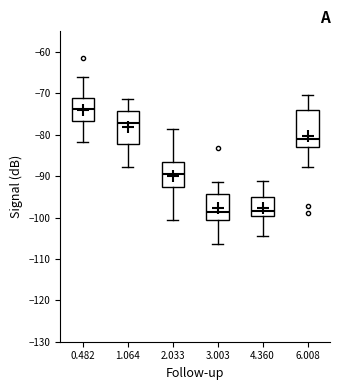

Reading left to right, read every box against the y-axis: the position of its median line, the range the box covers, and the ends of its whiskers. The values are not printed on the chart, so give them approximately, as read against the axis.

0.482: median -74, box -77 to -71, whiskers -82 to -66
1.064: median -77, box -82 to -74, whiskers -88 to -71
2.033: median -90, box -93 to -87, whiskers -100 to -79
3.003: median -99, box -100 to -94, whiskers -106 to -91
4.360: median -98, box -100 to -95, whiskers -104 to -91
6.008: median -81, box -83 to -74, whiskers -88 to -70